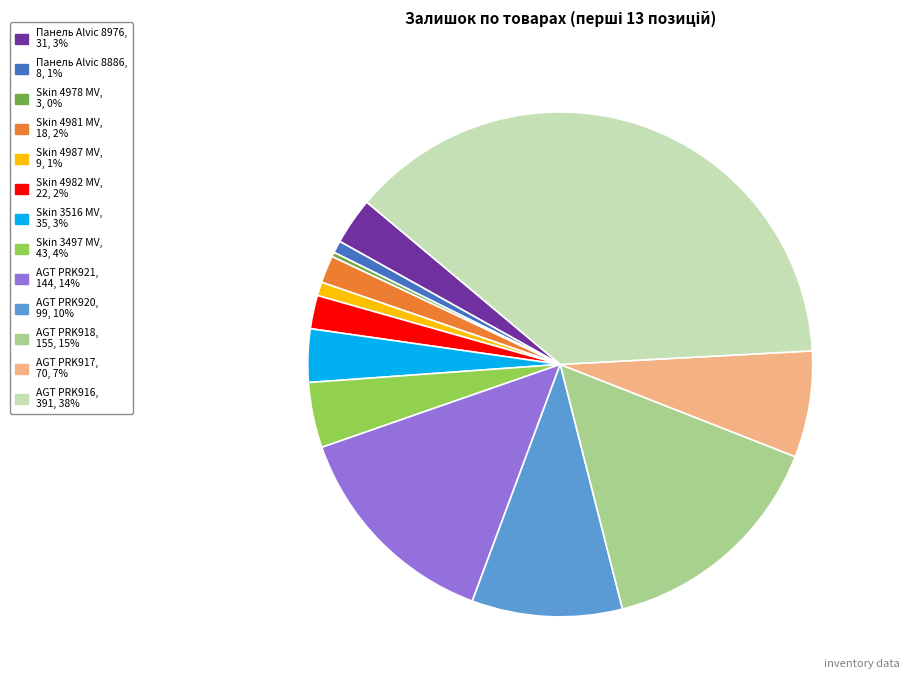

Does AGT PRK918 represent more than half of the total?

No